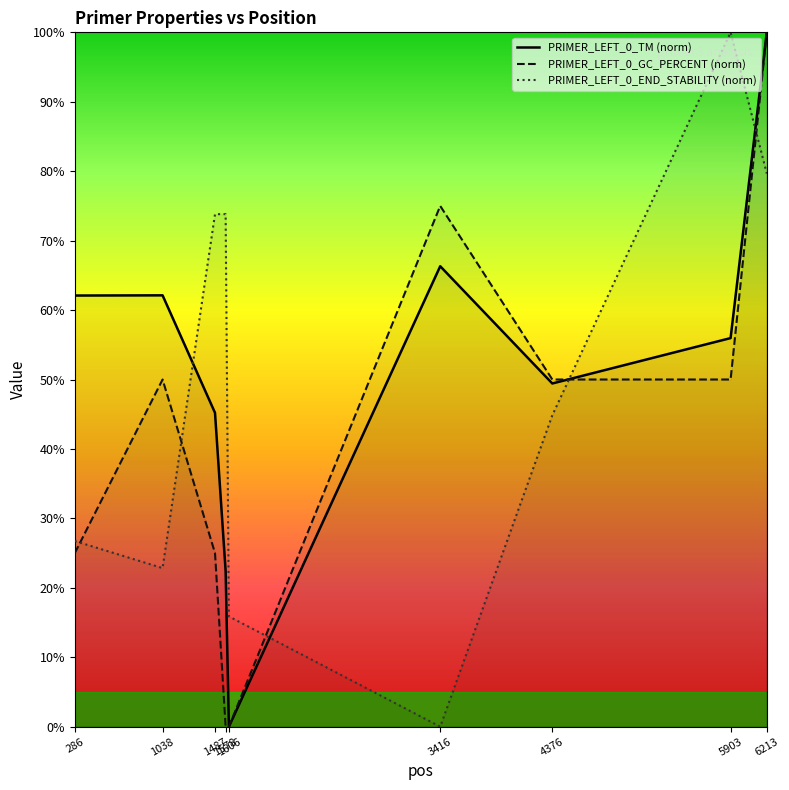

What is the value of the PRIMER_LEFT_0_END_STABILITY point at the 7th from the left?

44.8